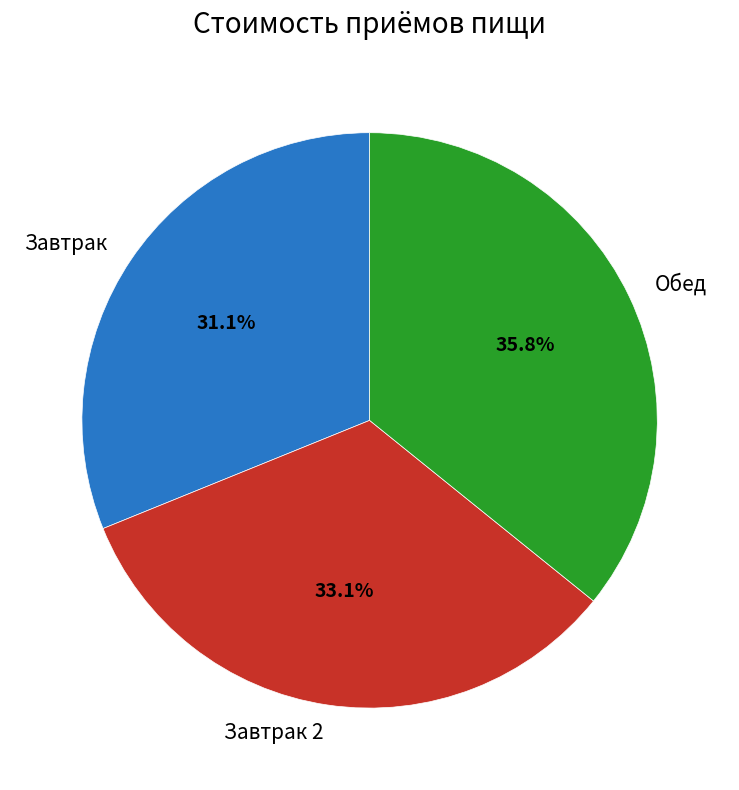

True or false: Завтрак accounts for 31% of the total.

True